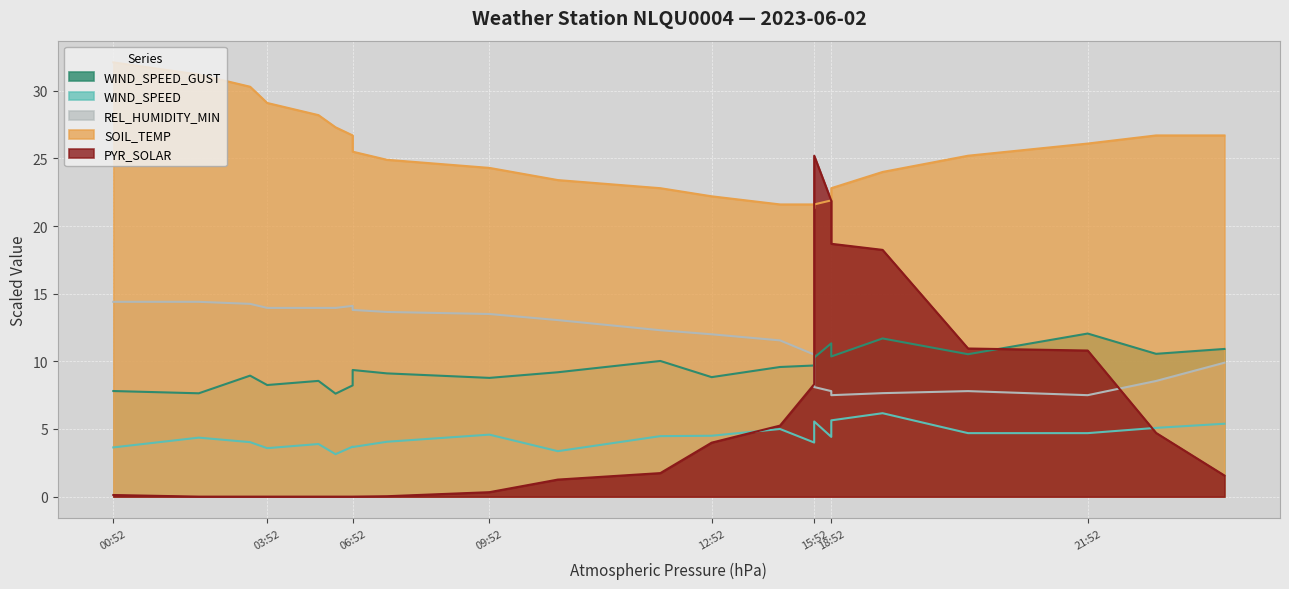

What is the maximum value shown in the chart?

32.1